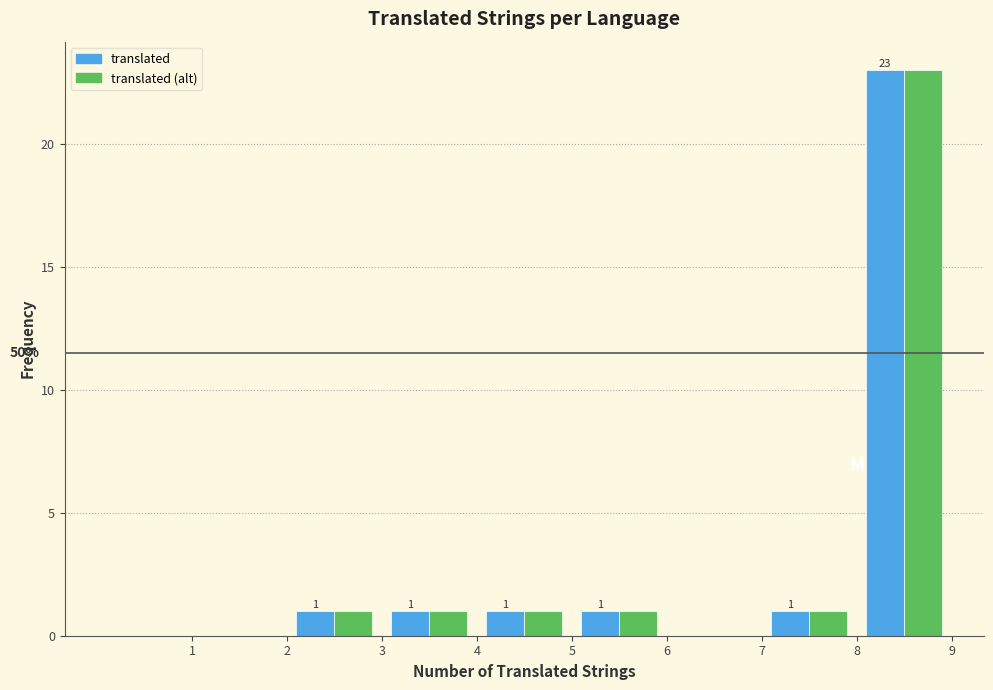

In the translated series, which range on the x-axis has the tallest bar?

8 to 9